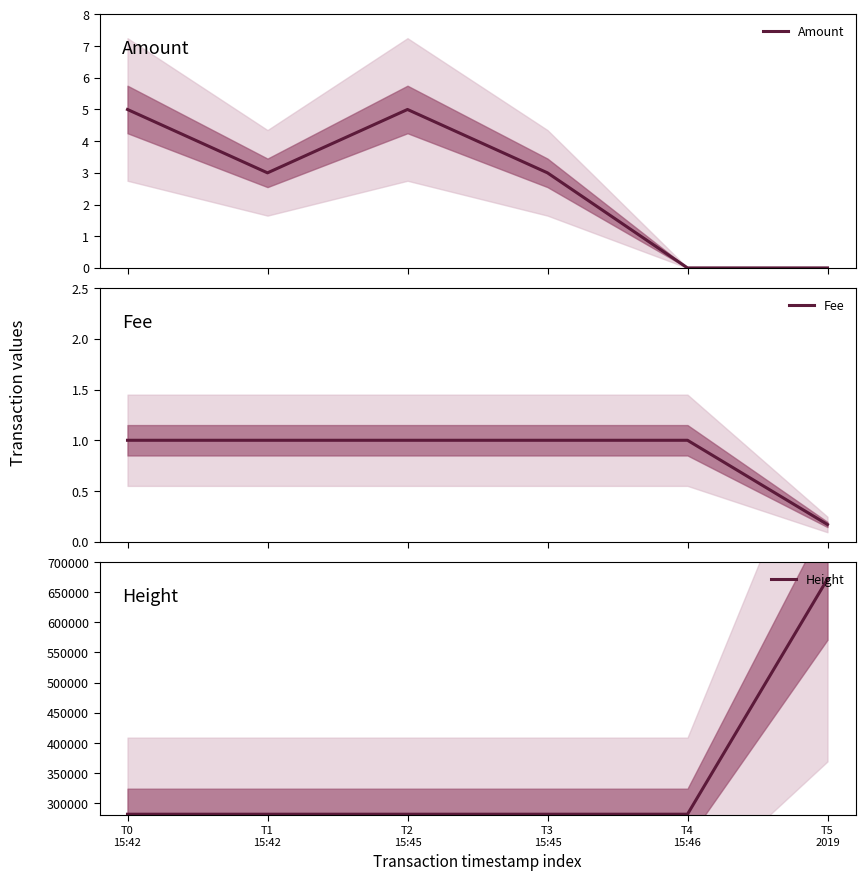

Rank the categories by Amount value from highest to lowest.

T0
15:42, T2
15:45, T1
15:42, T3
15:45, T5
2019, T4
15:46